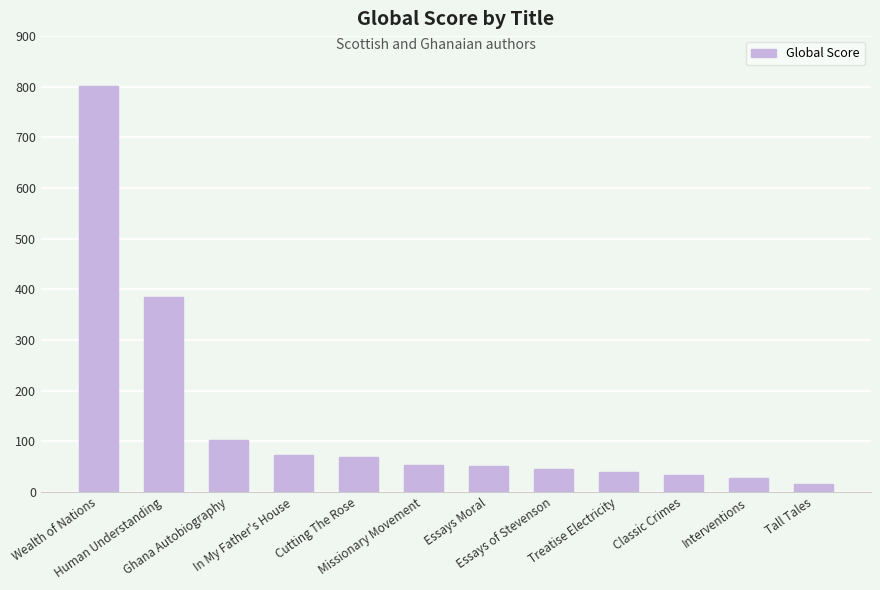

What is the difference between the maximum and minimum values?

785